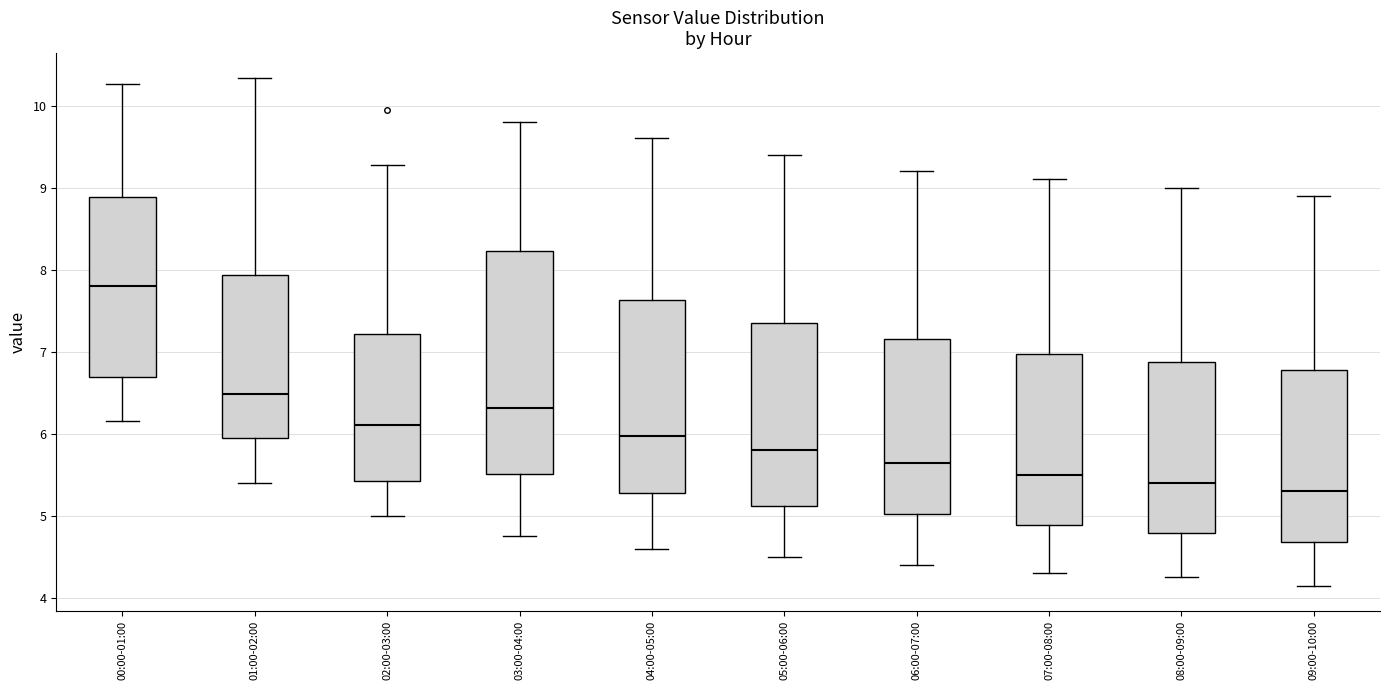

Comparing the boxes themselves (not the whiskers), which one is the tallest?

03:00-04:00